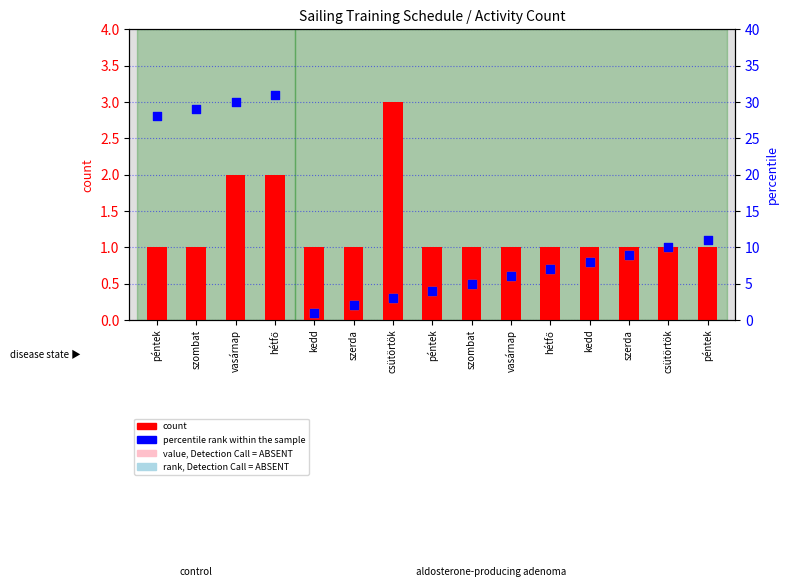

Which series has the largest total across all categories?

percentile rank within the sample